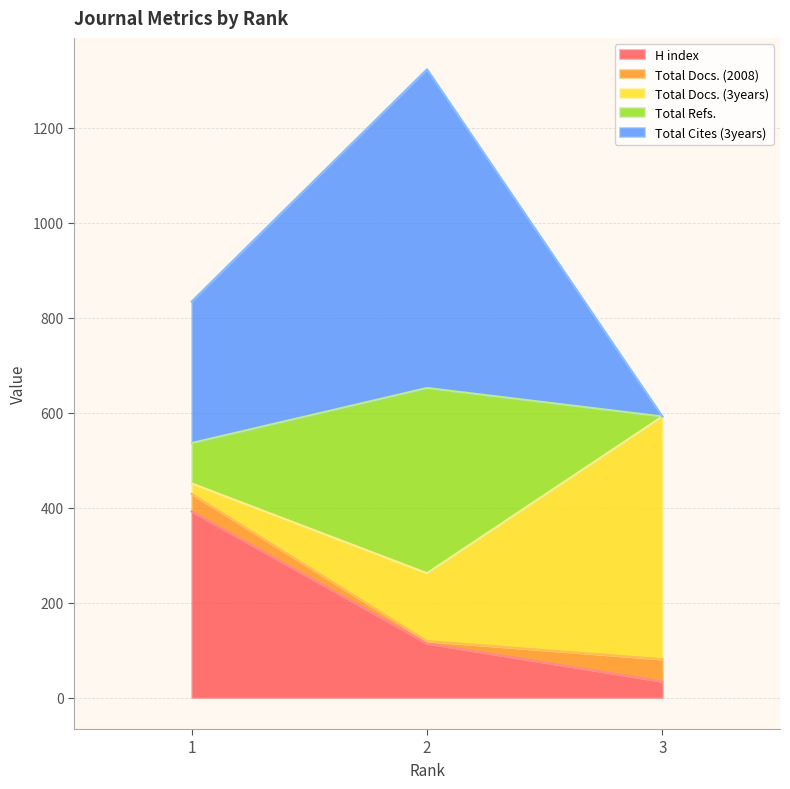

Reading left to right, what are the values for H index?

392	114	34